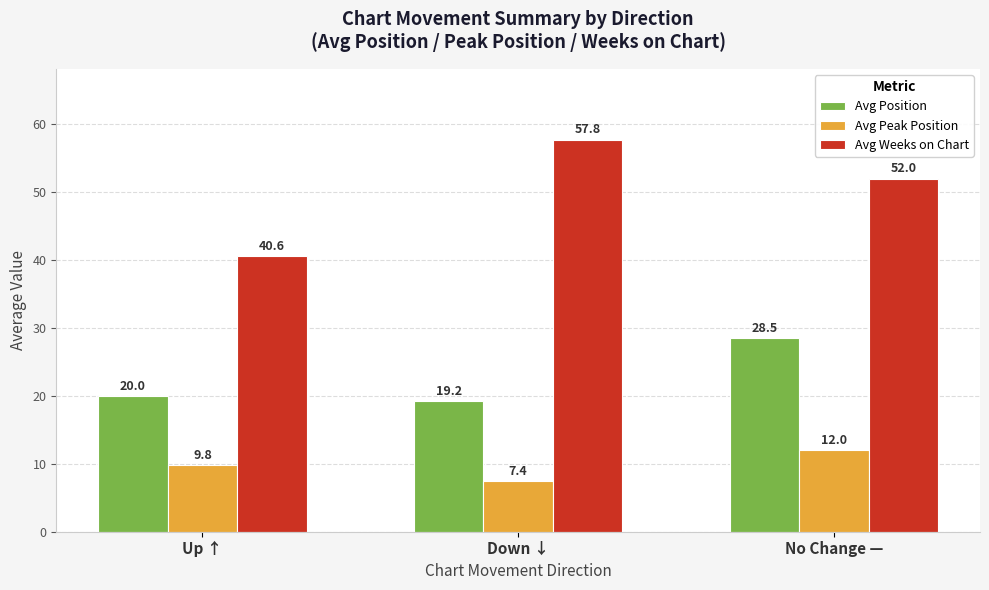

Is the value of Avg Weeks on Chart at Down ↓ greater than the value of Avg Position at Up ↑?

Yes